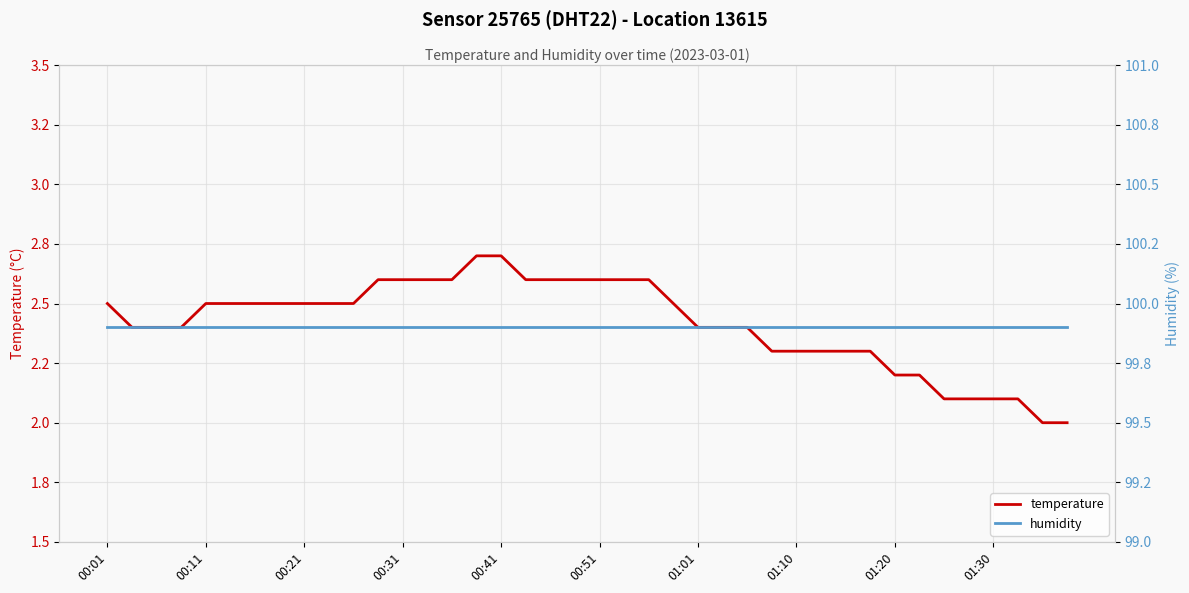

Which series has the widest spread of values?

temperature